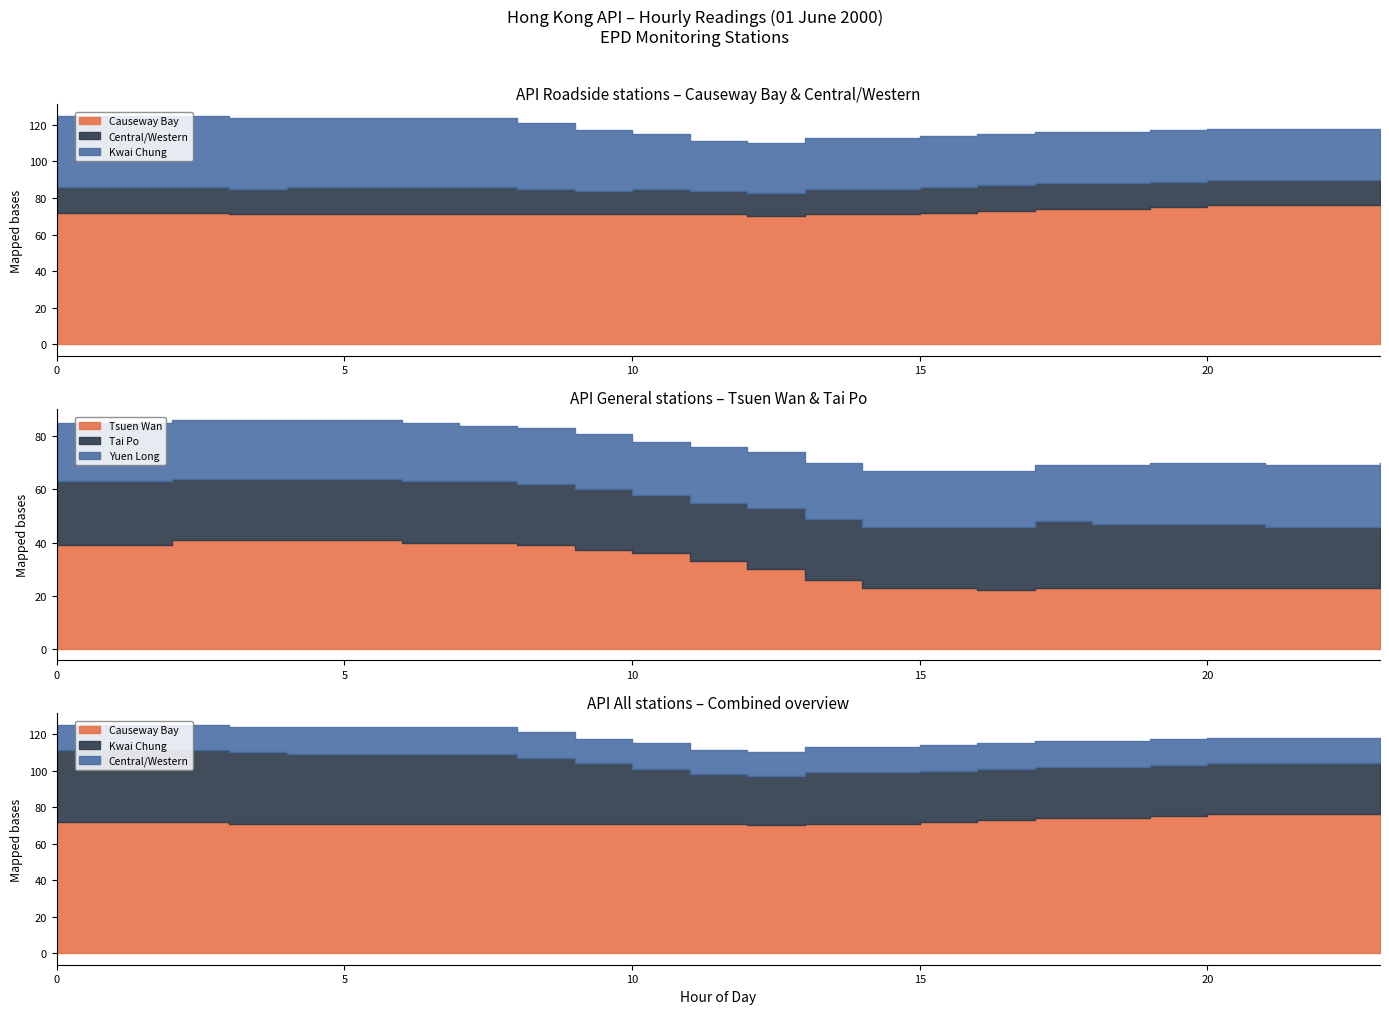

How many lines are shown in the chart?

6